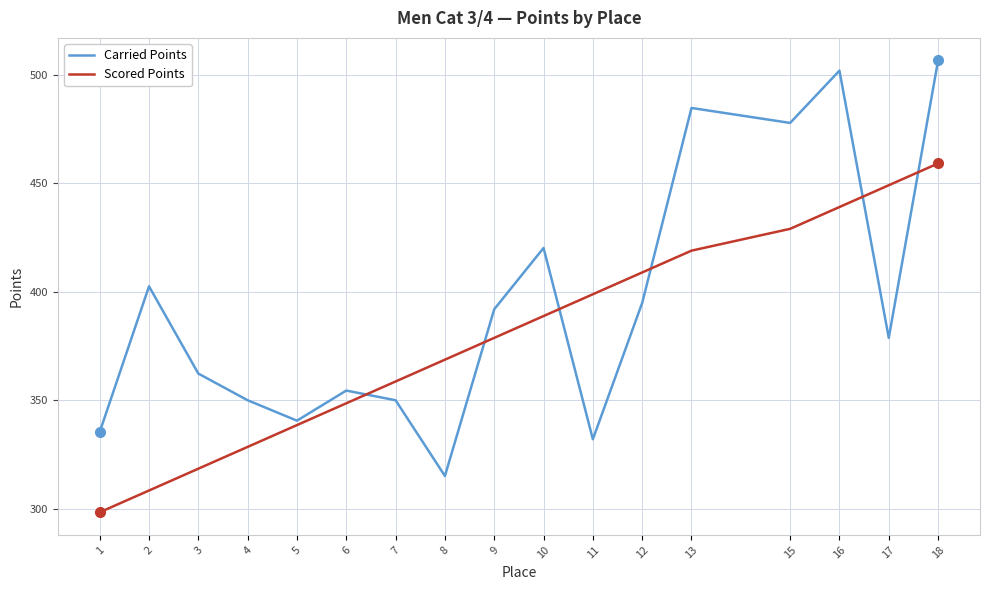

What is the average value of the Carried Points series?

394.1